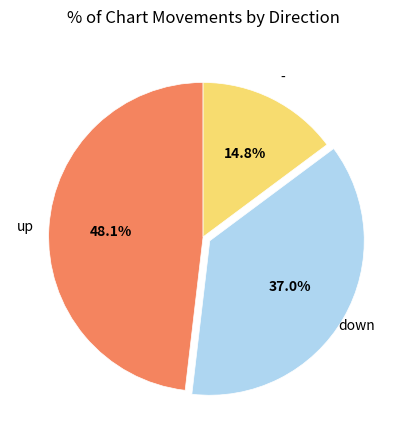

Is there a majority slice in this chart?

No